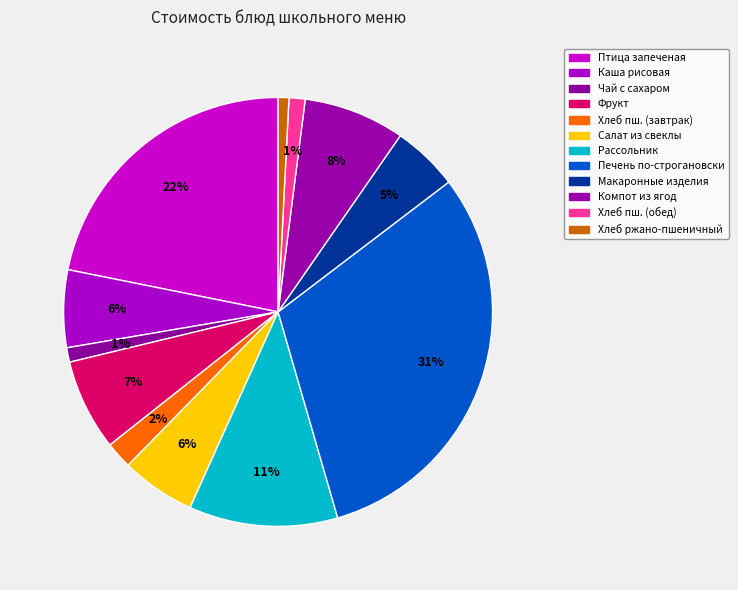

How many segments does this pie chart have?

12